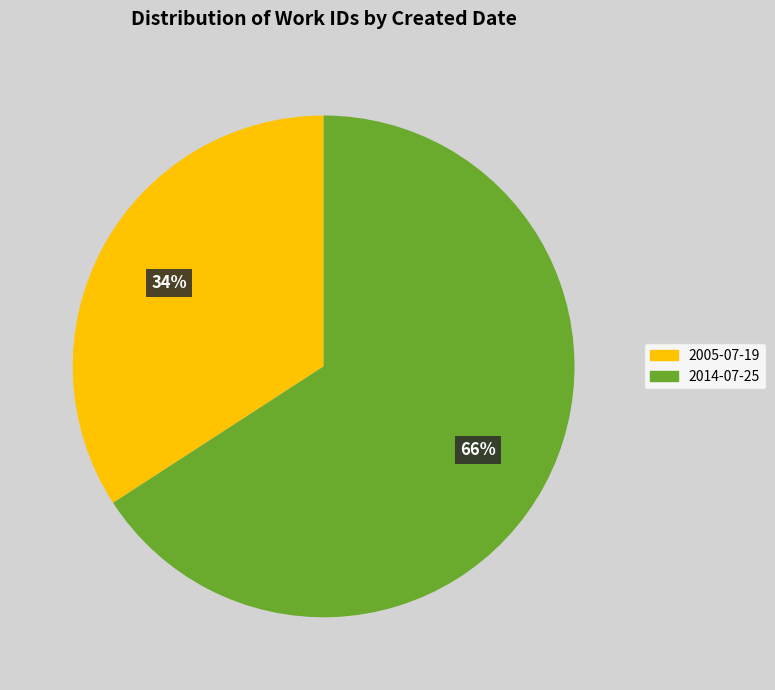

Rank the categories by value from highest to lowest.

2014-07-25, 2005-07-19